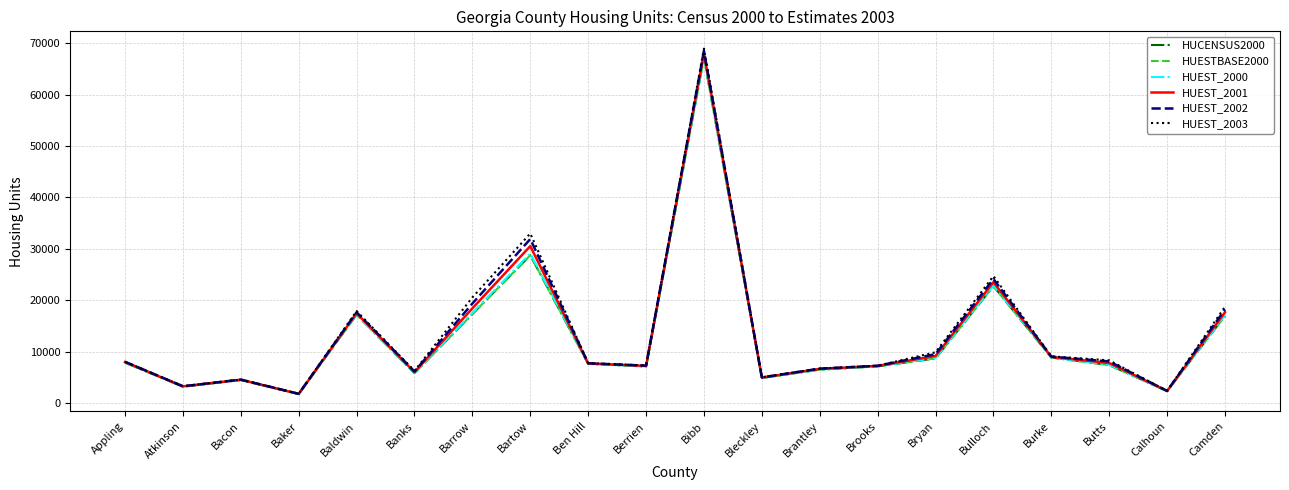

What is the approximate value of HUEST_2002 at Bibb, to the nearest 10?

68510